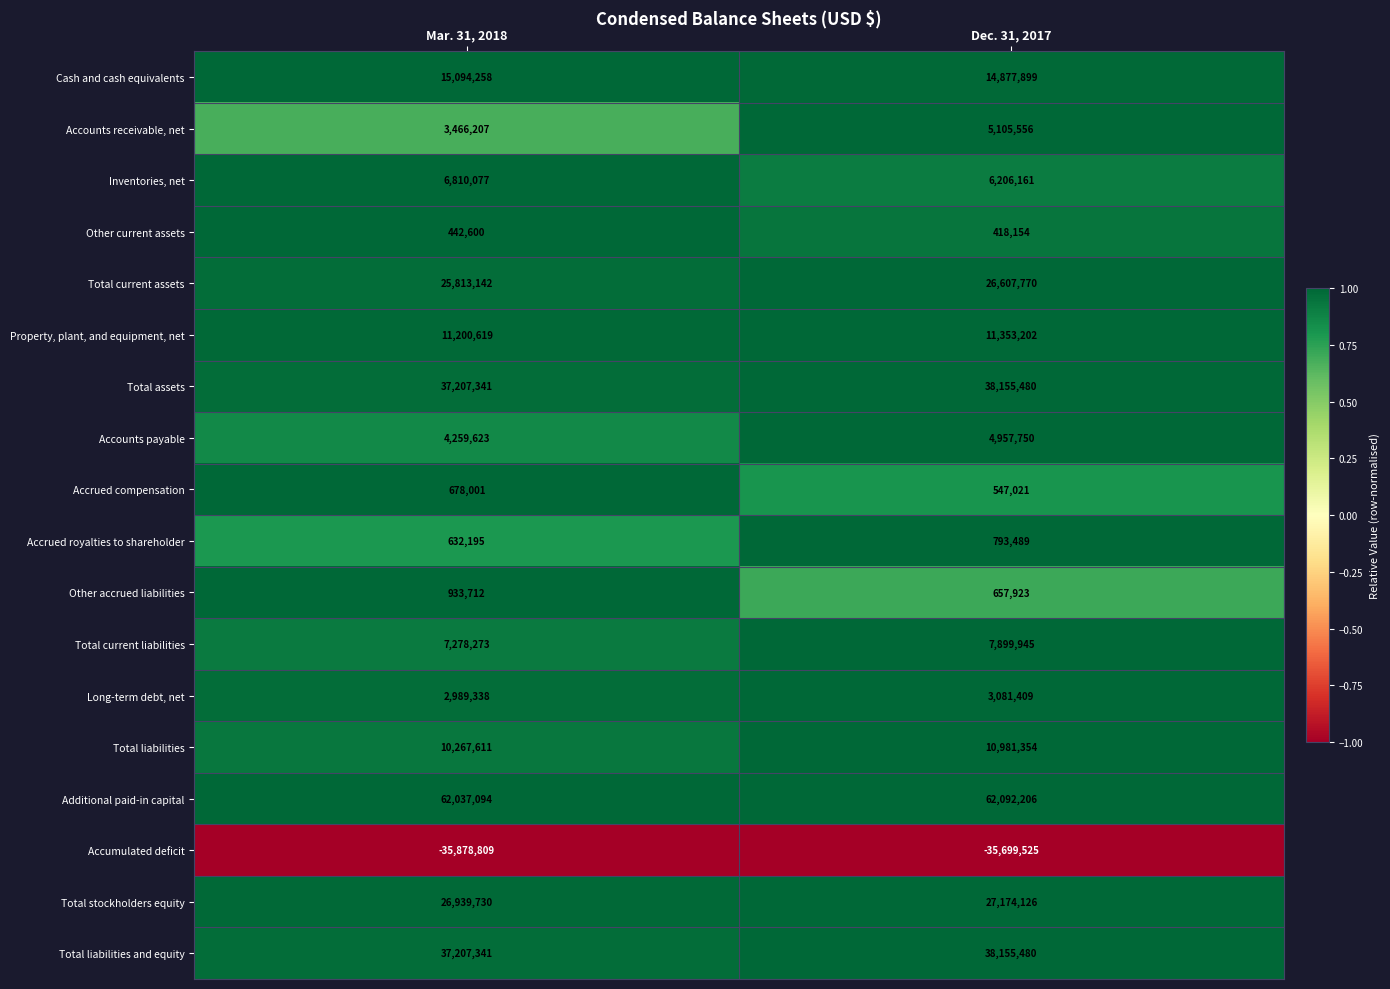

True or false: Other current assets has a value of 731393 at Mar. 31, 2018.

False